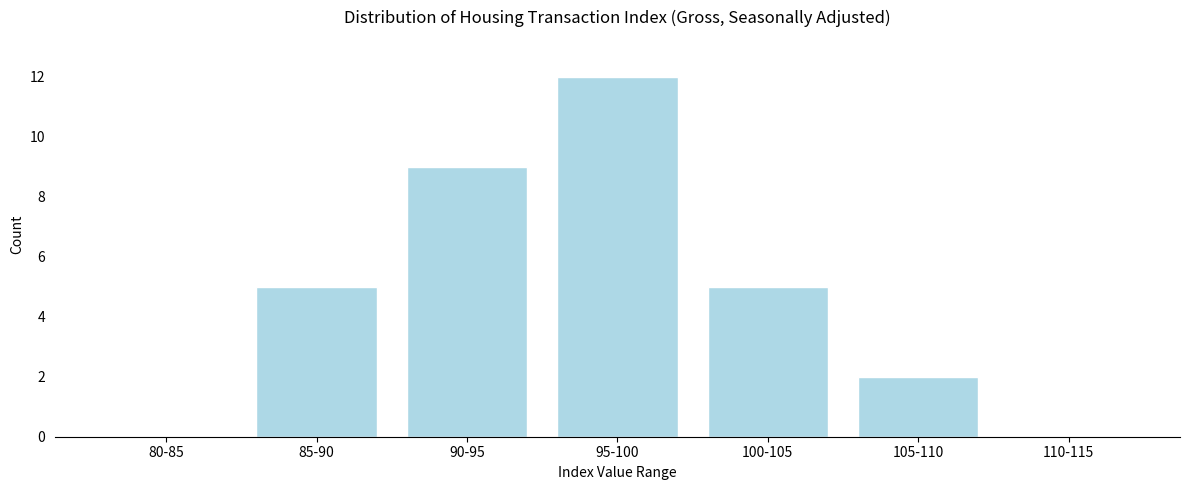

Reading left to right, what are all the values shown in this chart?

80-85=0	85-90=5	90-95=9	95-100=12	100-105=5	105-110=2	110-115=0